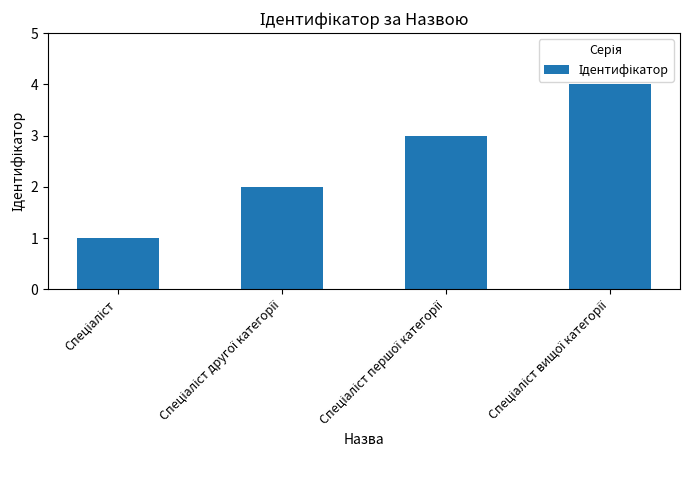

What is the difference between the maximum and minimum values?

3